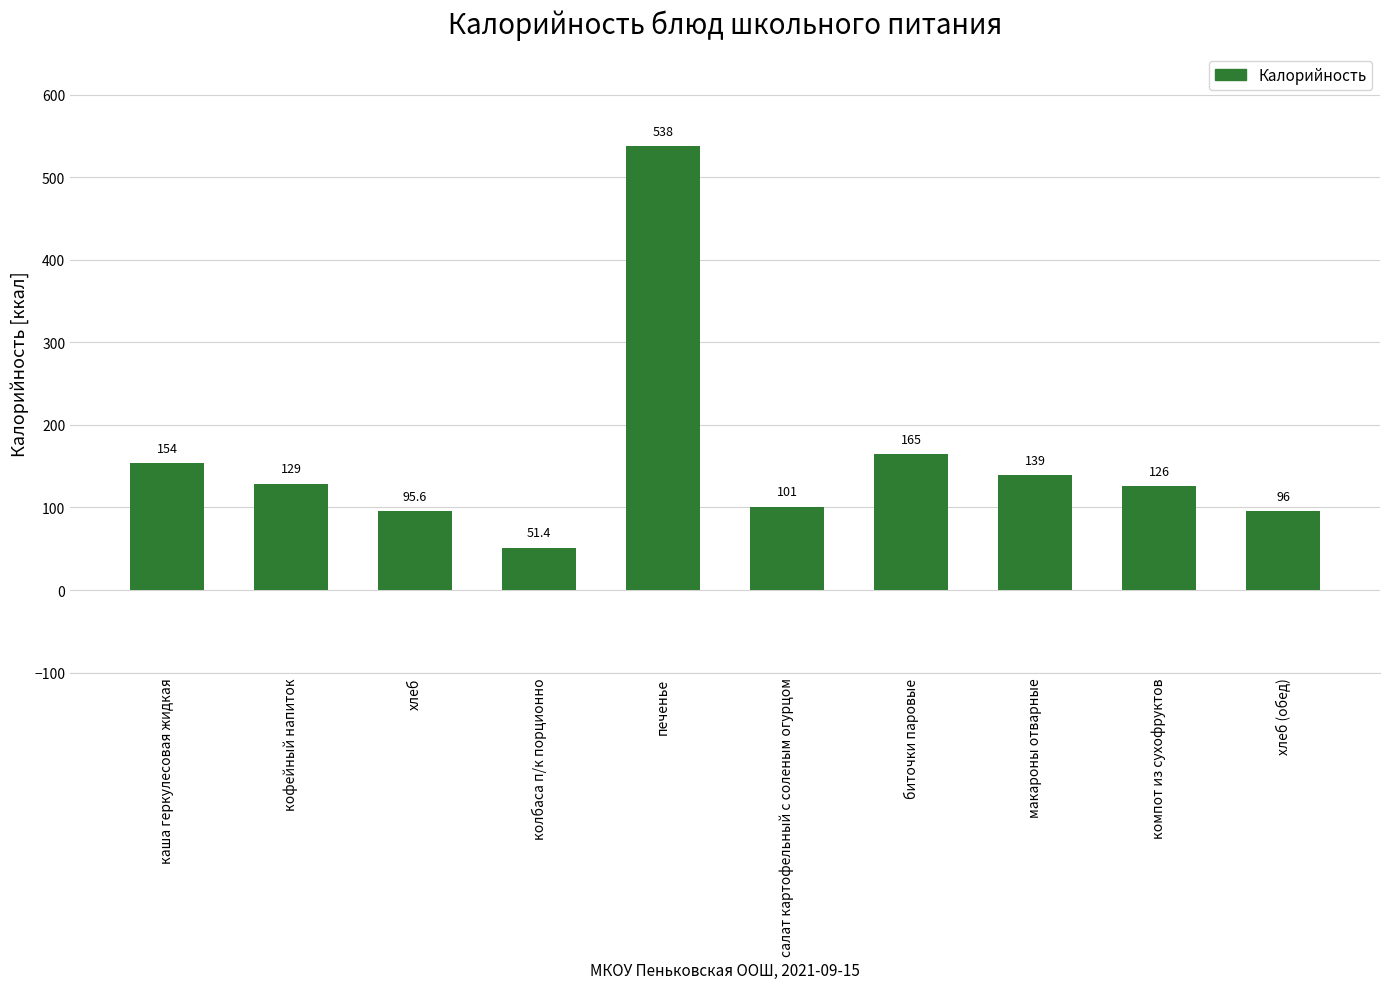

Does the chart contain any negative values?

No